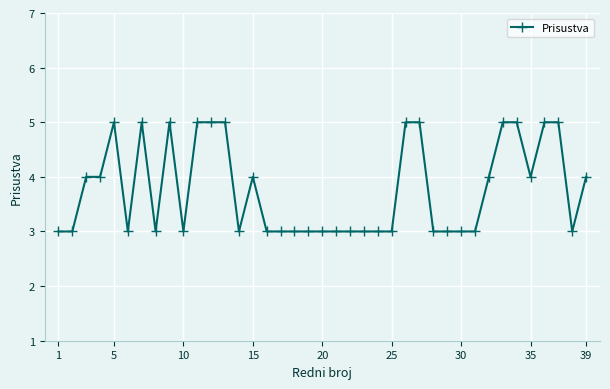

True or false: the data has more than 0 interior local peaks.

True